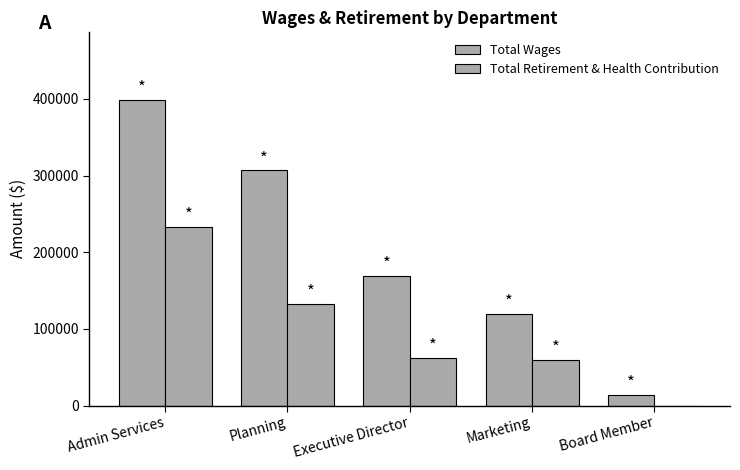

Count the number of data series in this chart.

2